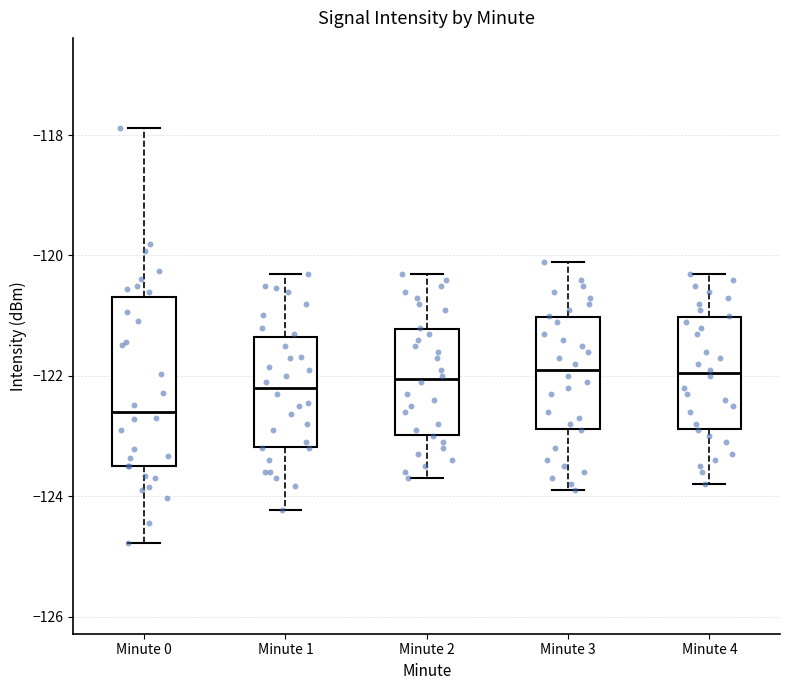

Which box is the tallest, from its lower edge to its upper edge?

Minute 0